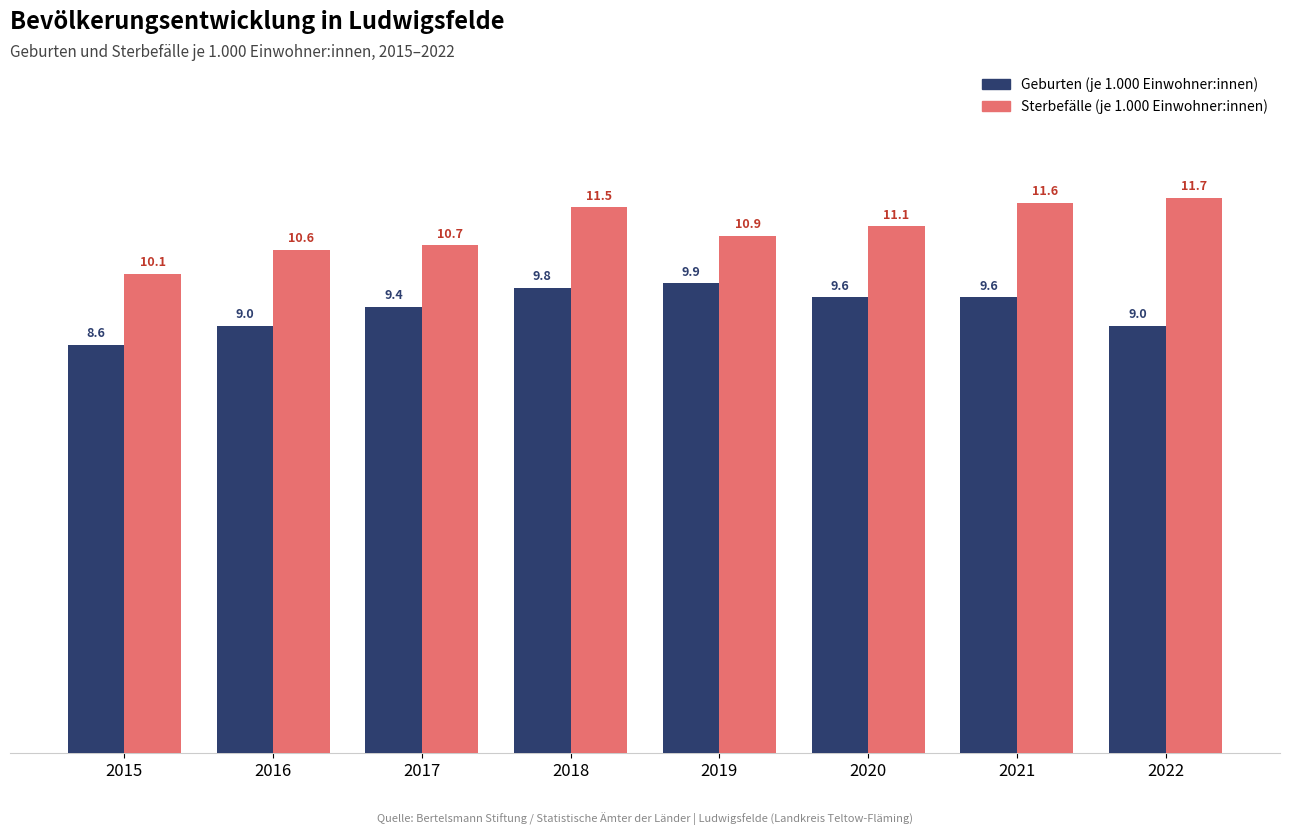

The value of Sterbefälle (je 1.000 Einwohner:innen) at 2022 is 4.8. True or false?

False